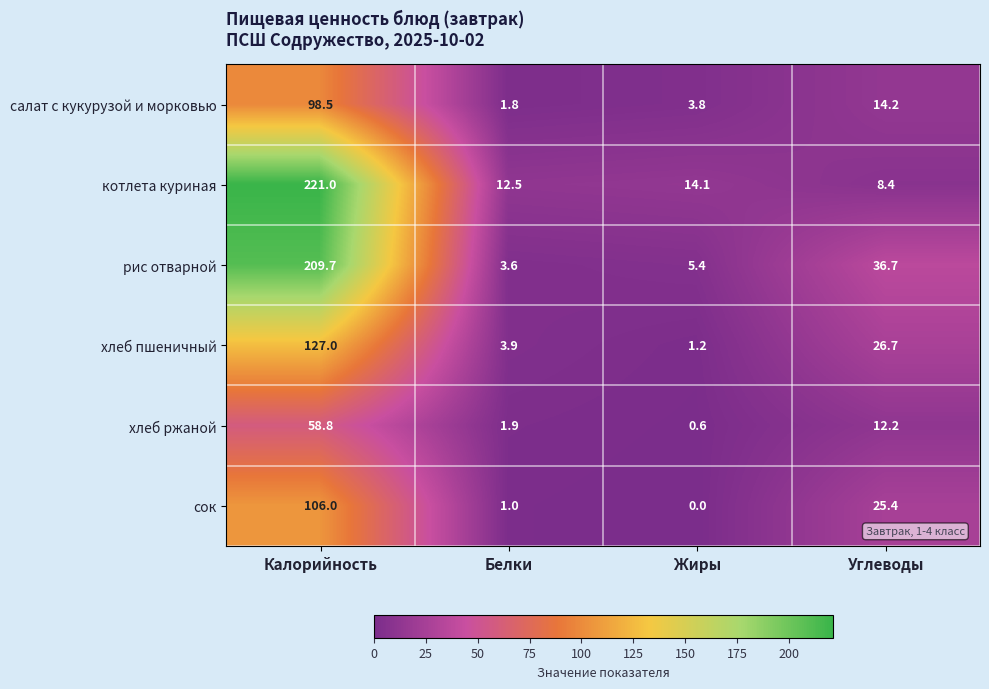

Rank the series at Жиры from lowest to highest value.

сок, хлеб ржаной, хлеб пшеничный, салат с кукурузой и морковью, рис отварной, котлета куриная